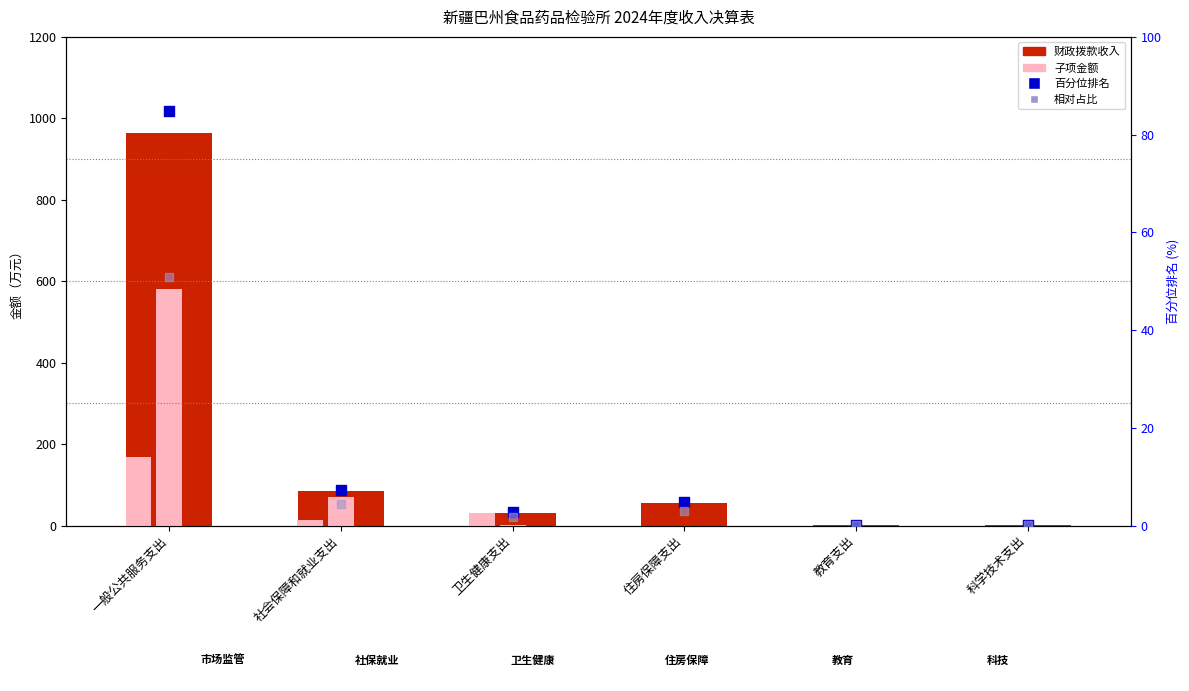

Which series has the largest total across all categories?

财政拨款收入